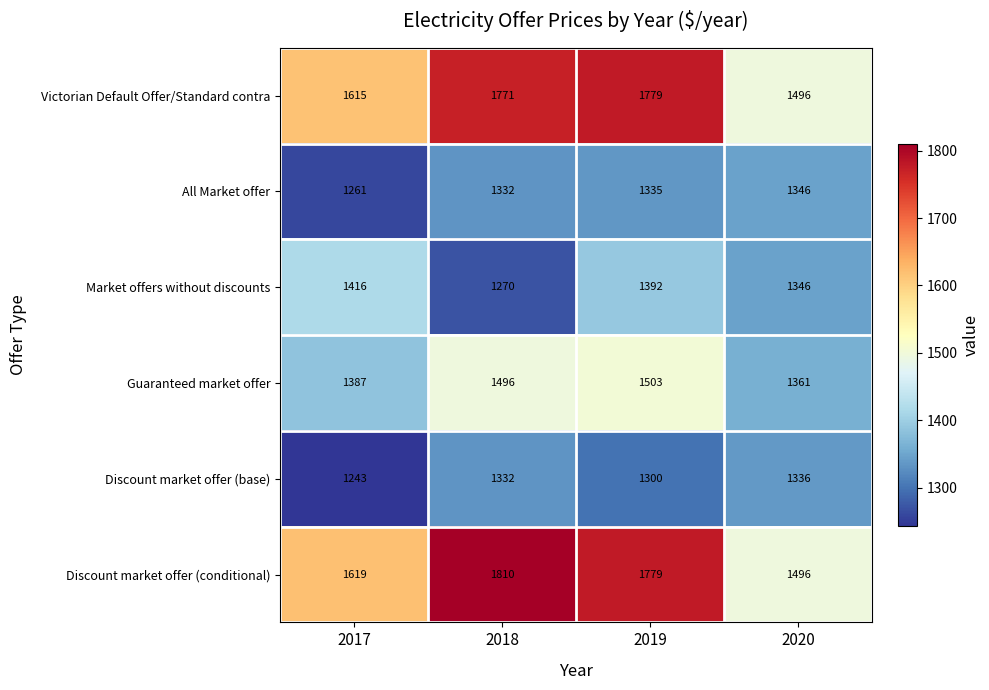

What is the sum of all Discount market offer (base) values?

5211